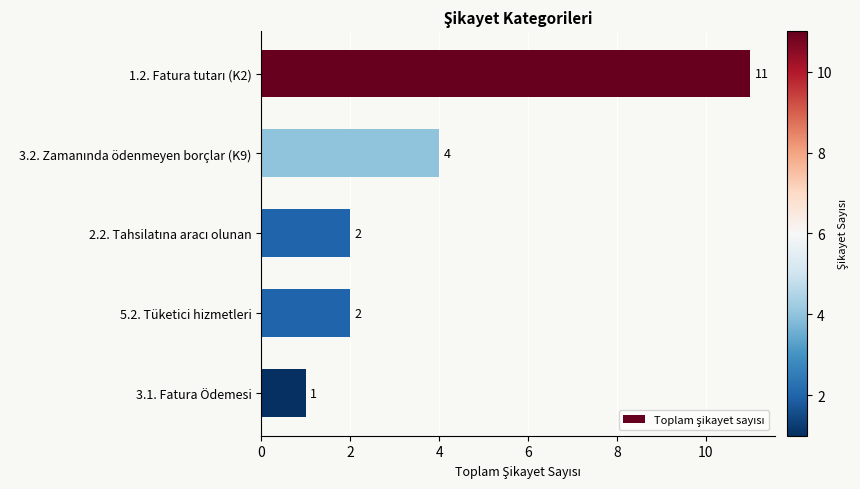

How many values are between 2 and 4?

3